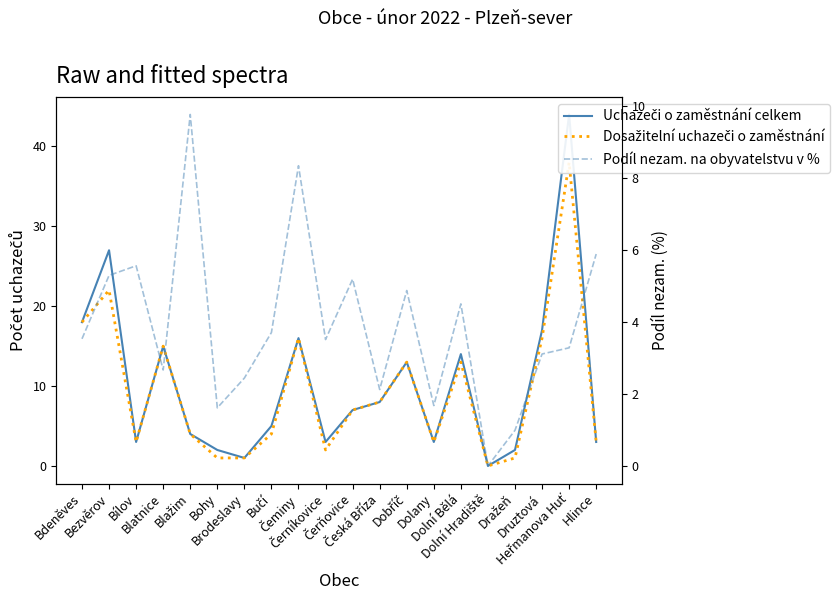

Reading left to right, extract all data points from this chart.

Uchazeči o zaměstnání celkem: 18.0	27.0	3.0	15.0	4.0	2.0	1.0	5.0	16.0	3.0	7.0	8.0	13.0	3.0	14.0	0.0	2.0	17.0	44.0	3.0
Dosažitelní uchazeči o zaměstnání: 18.0	22.0	3.0	15.0	4.0	1.0	1.0	4.0	16.0	2.0	7.0	8.0	13.0	3.0	13.0	0.0	1.0	16.0	38.0	3.0
Podíl nezam. na obyvatelstvu v %: 3.5	5.3	5.6	2.7	9.8	1.6	2.4	3.7	8.3	3.5	5.2	2.1	4.9	1.7	4.5	0.0	1.0	3.1	3.3	5.9